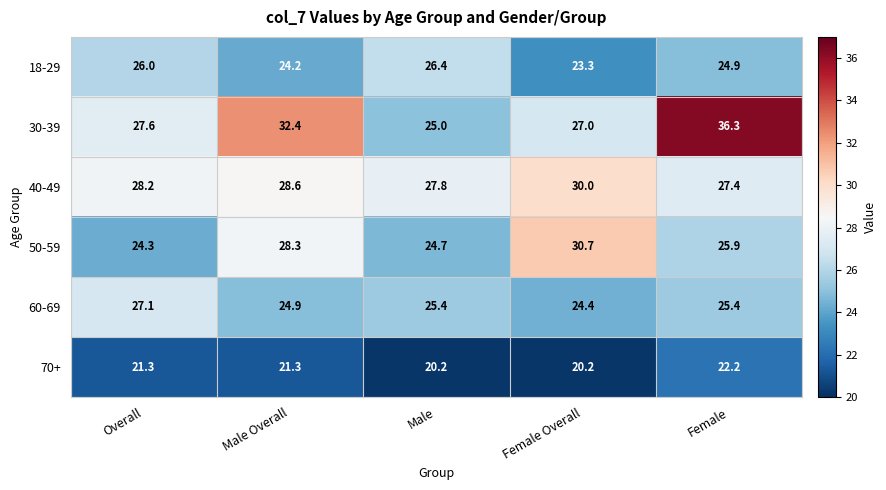

True or false: 40-49 has a value of 39.4 at Female Overall.

False